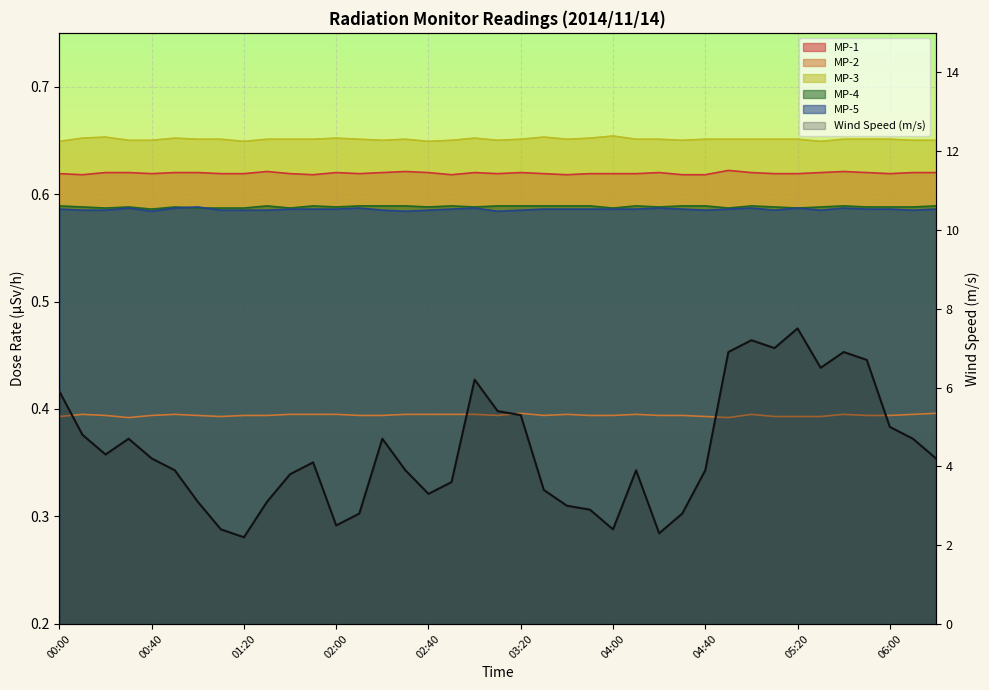

What is the value of the 28th point from the left?

2.8